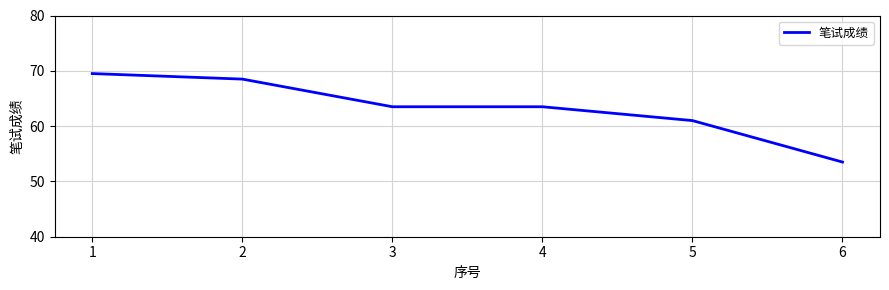

What is the change in value from 3 to 5?

-2.5